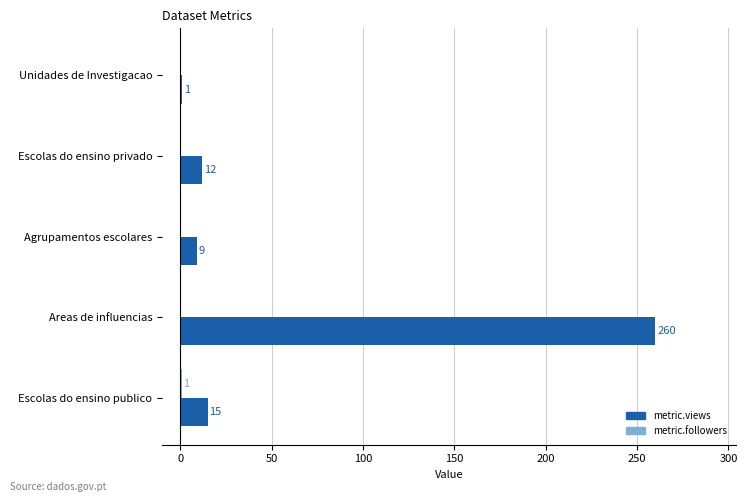

At which category is the sum across all series the highest?

Areas de influencias